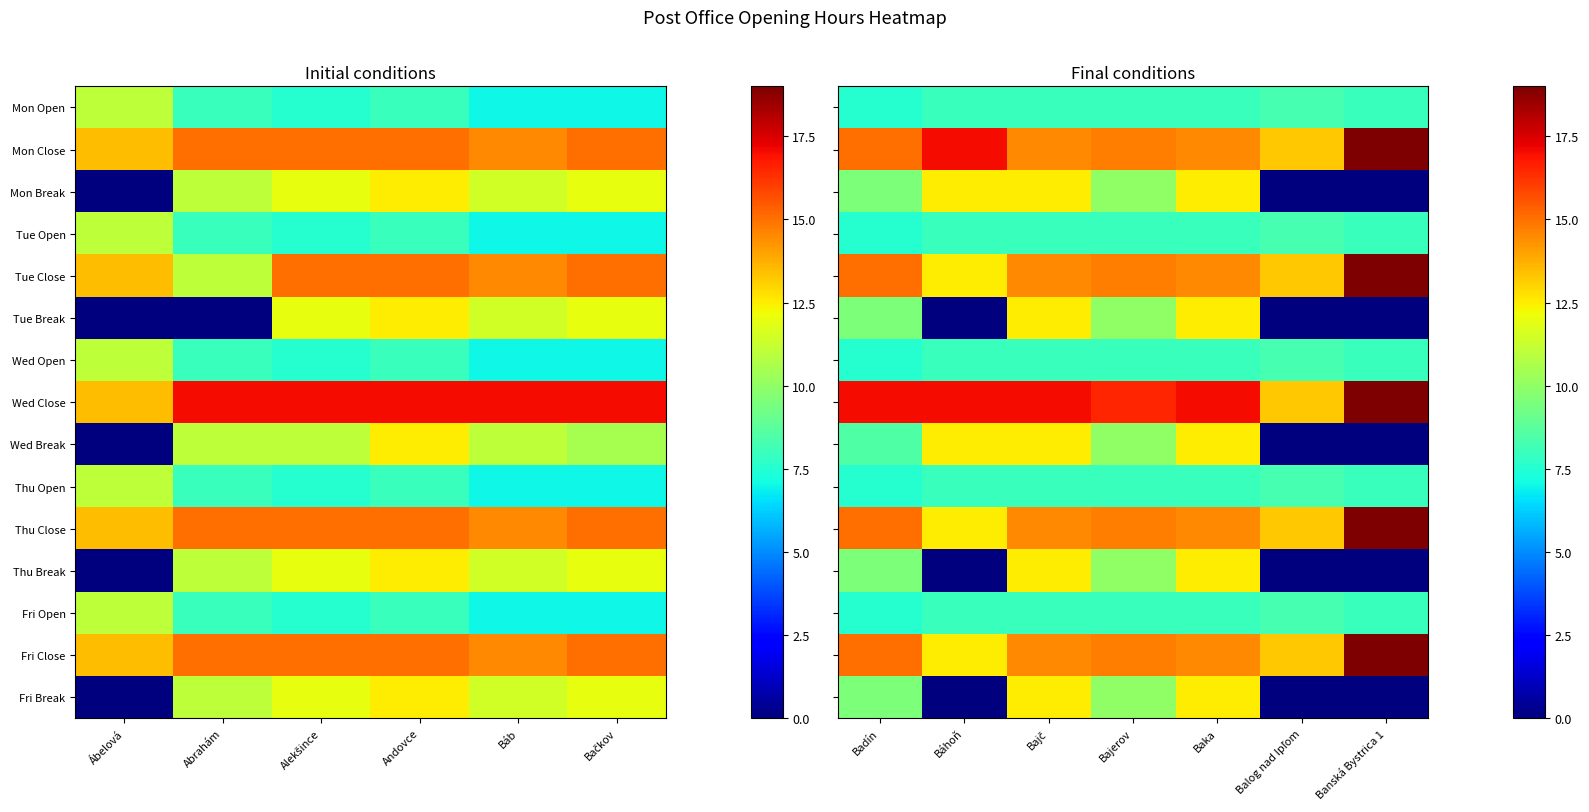

Between Báhoň and Badín, which is larger?

Báhoň